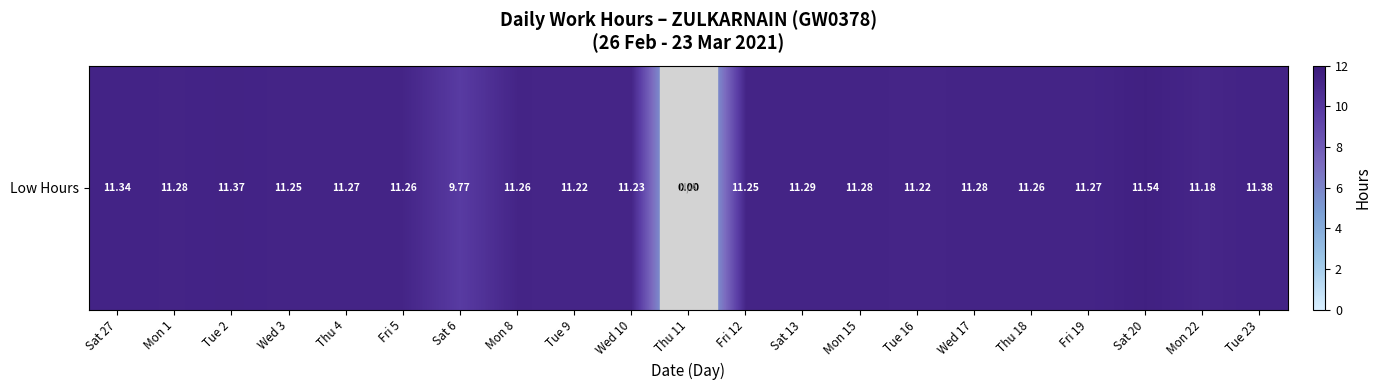

Count the number of values greater than 11.

19